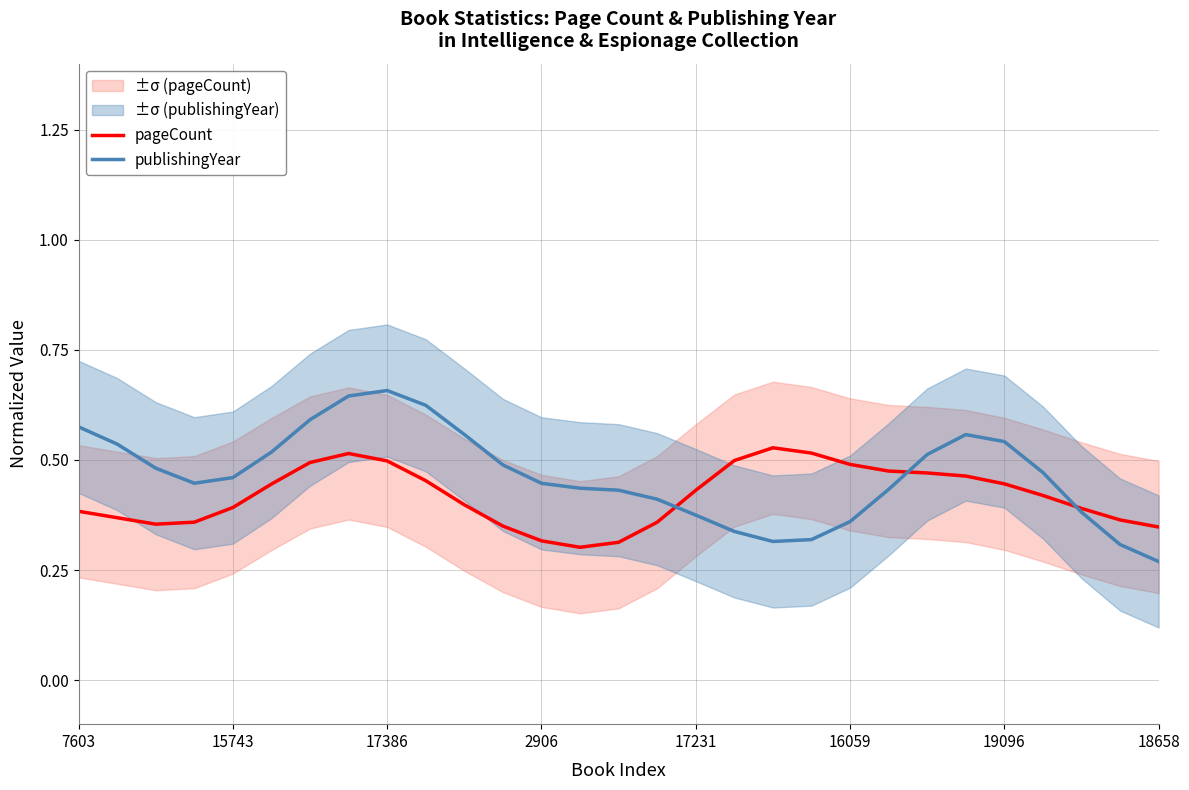

List the series in order of their overall mean, highest first.

publishingYear, pageCount